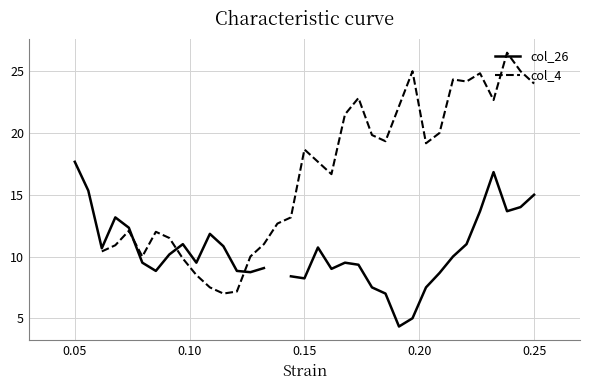

How many values in the col_4 series exceed 16?

18